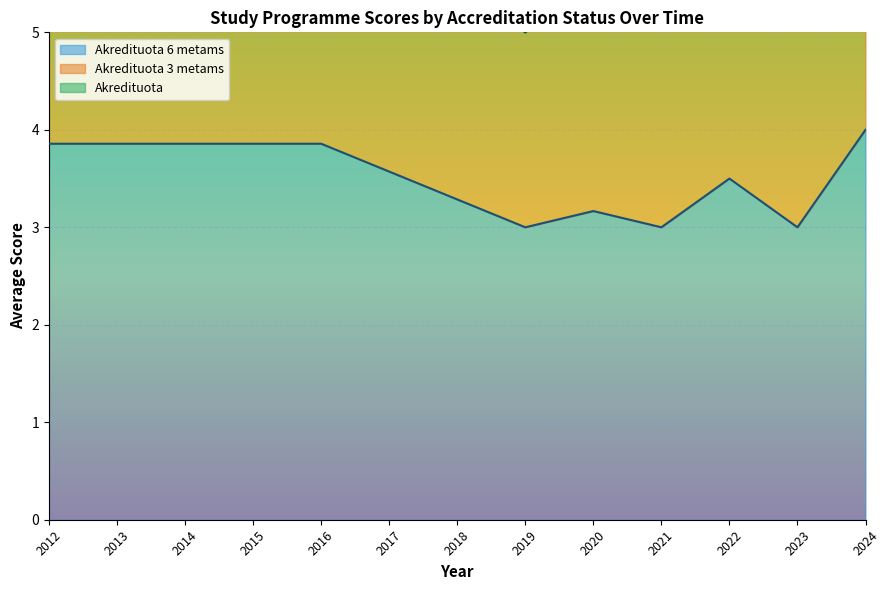

Is it true that Akredituota 6 metams equals 3.0 at 2021?

True